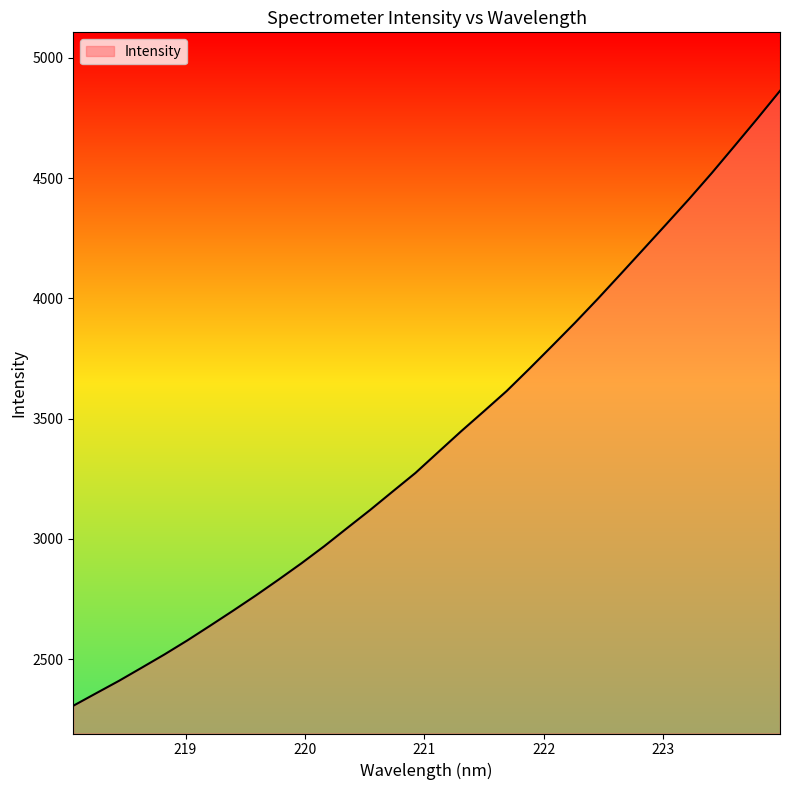

What is the difference between the maximum and minimum values?

2556.3